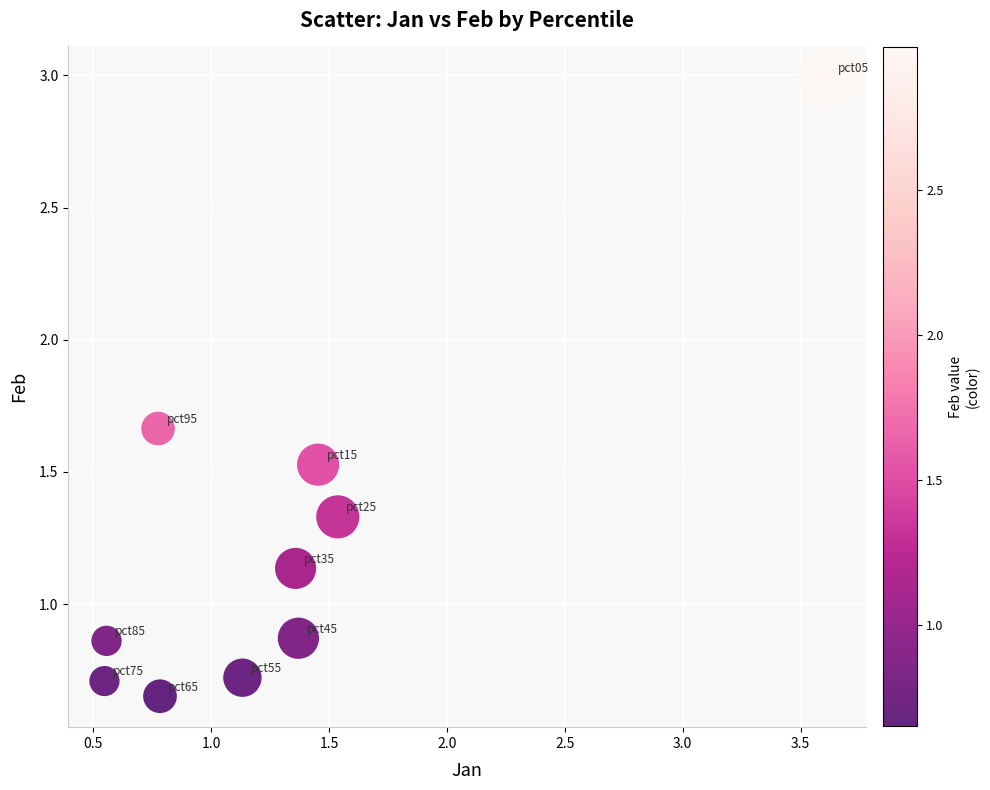

What is the range of Y values (max minus min)?

2.3